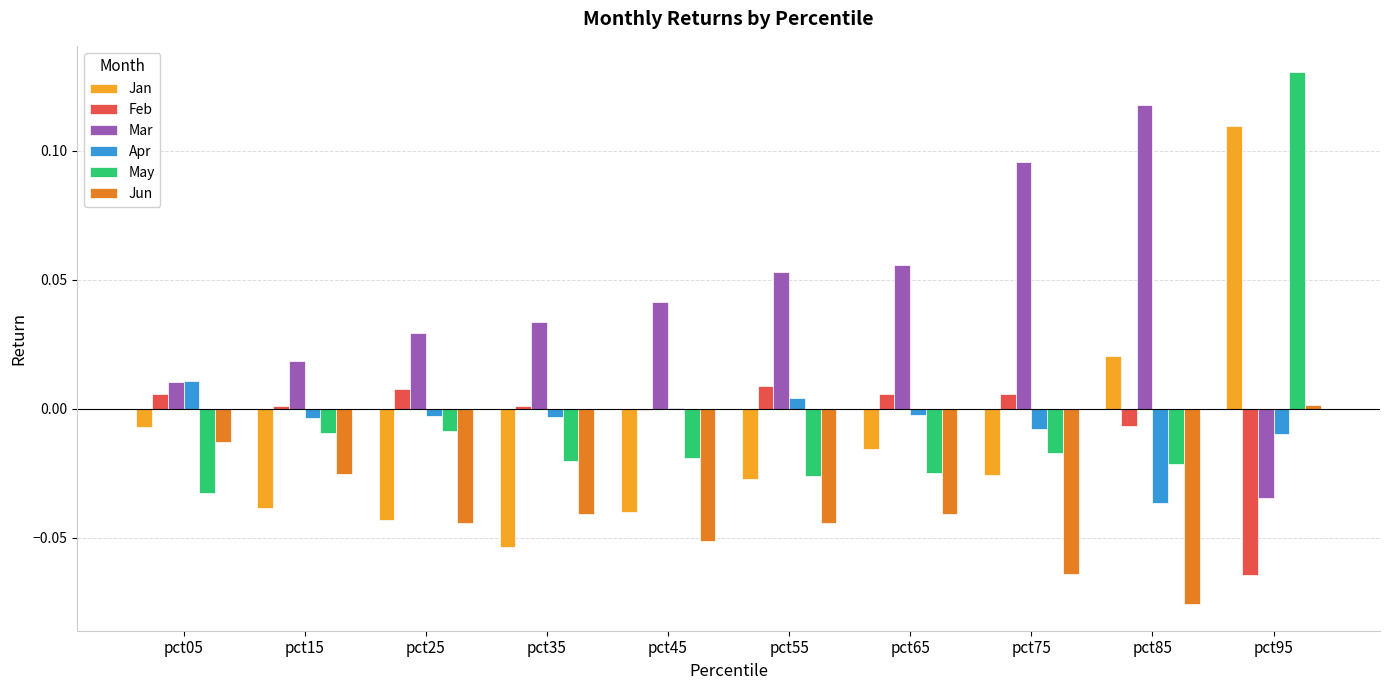

Which label corresponds to the largest value in the chart?

pct95